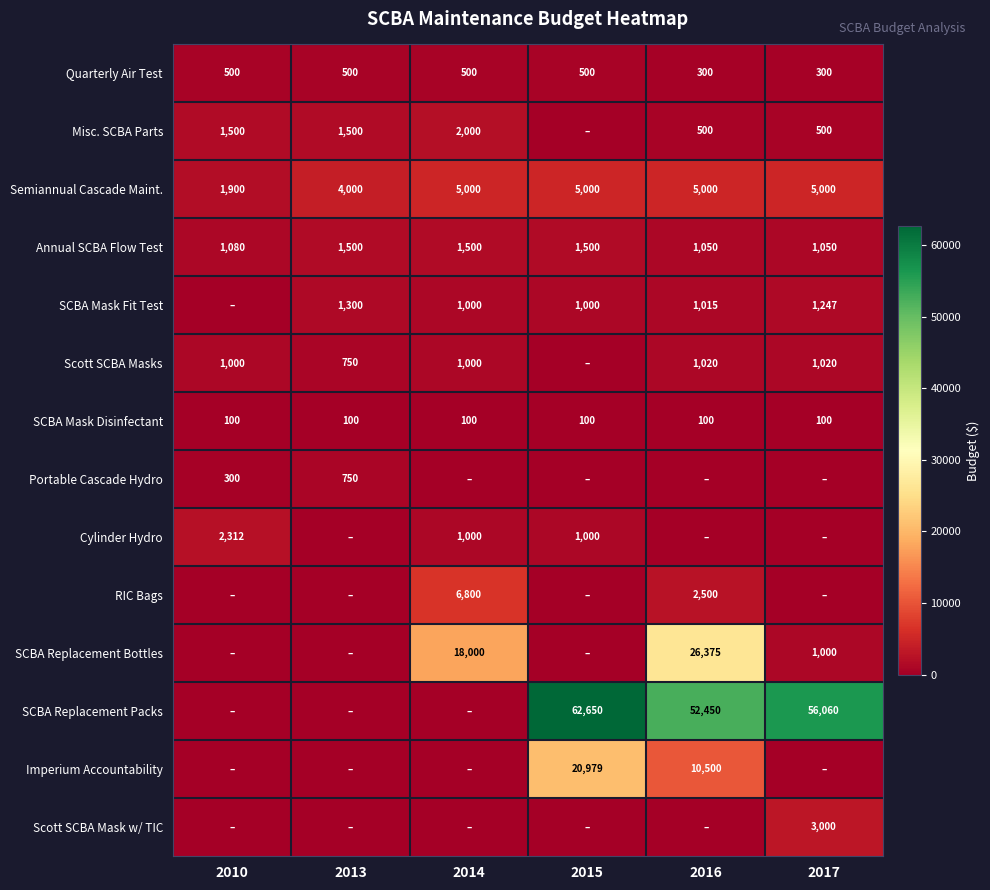

Read the SCBA Mask Disinfectant value at 2015.

100